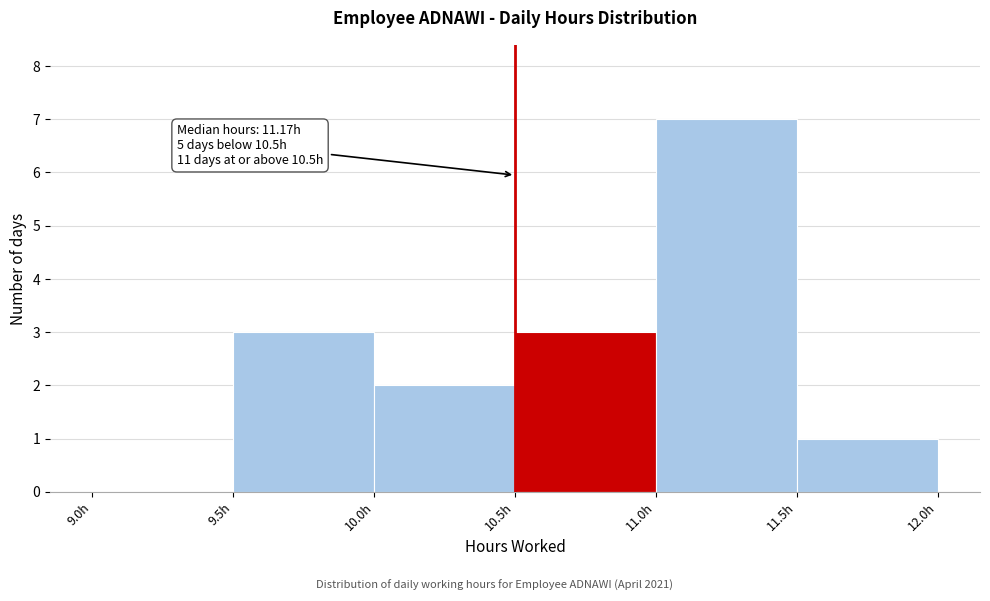

Over which range of the x-axis is the bar tallest?

11.0 to 11.5